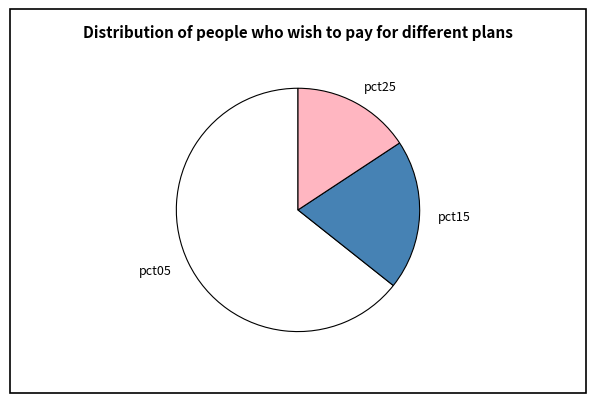

Approximately how many times larger is the value at pct15 compared to pct05?

0.3